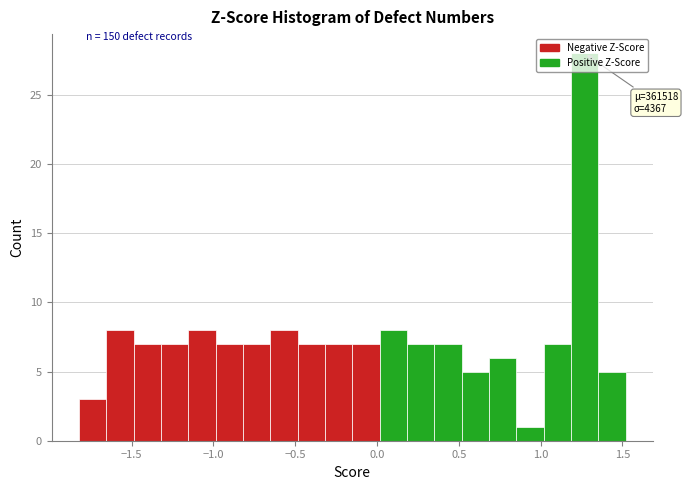

Around what value on the x-axis is the tallest bar? Give the approximate position of its centre, as read against the axis.

1.25